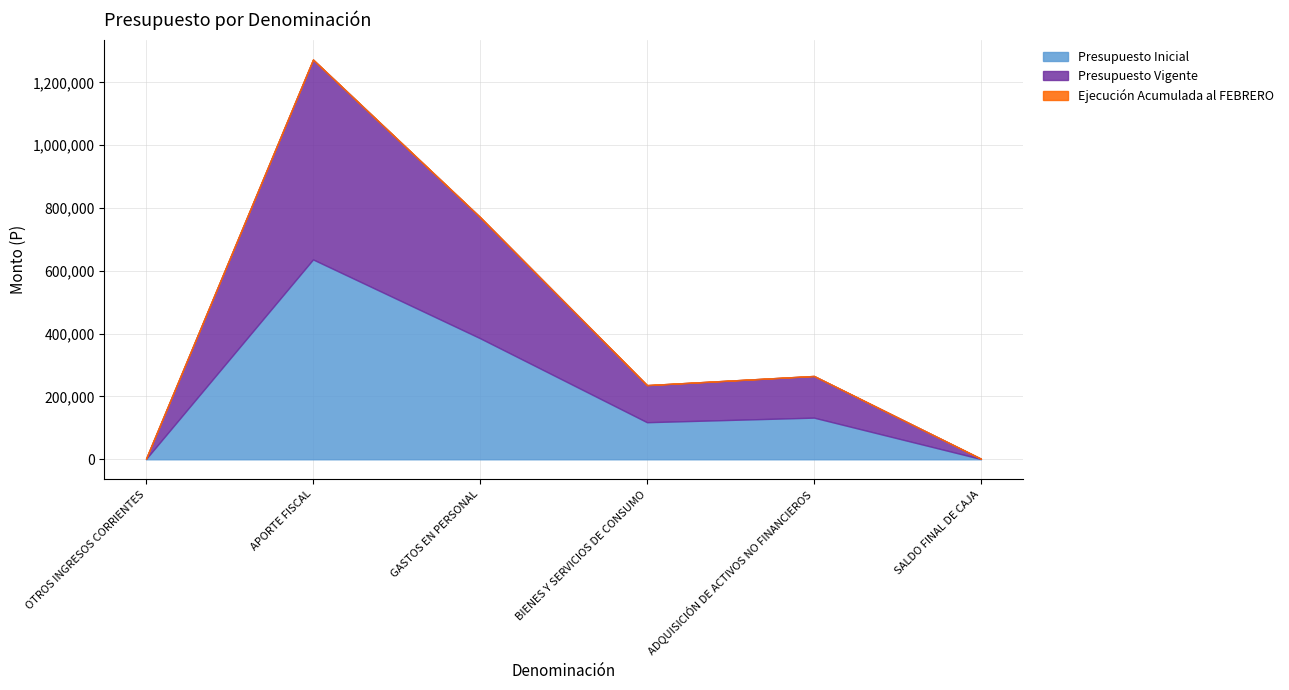

What is the greatest value displayed?

636249